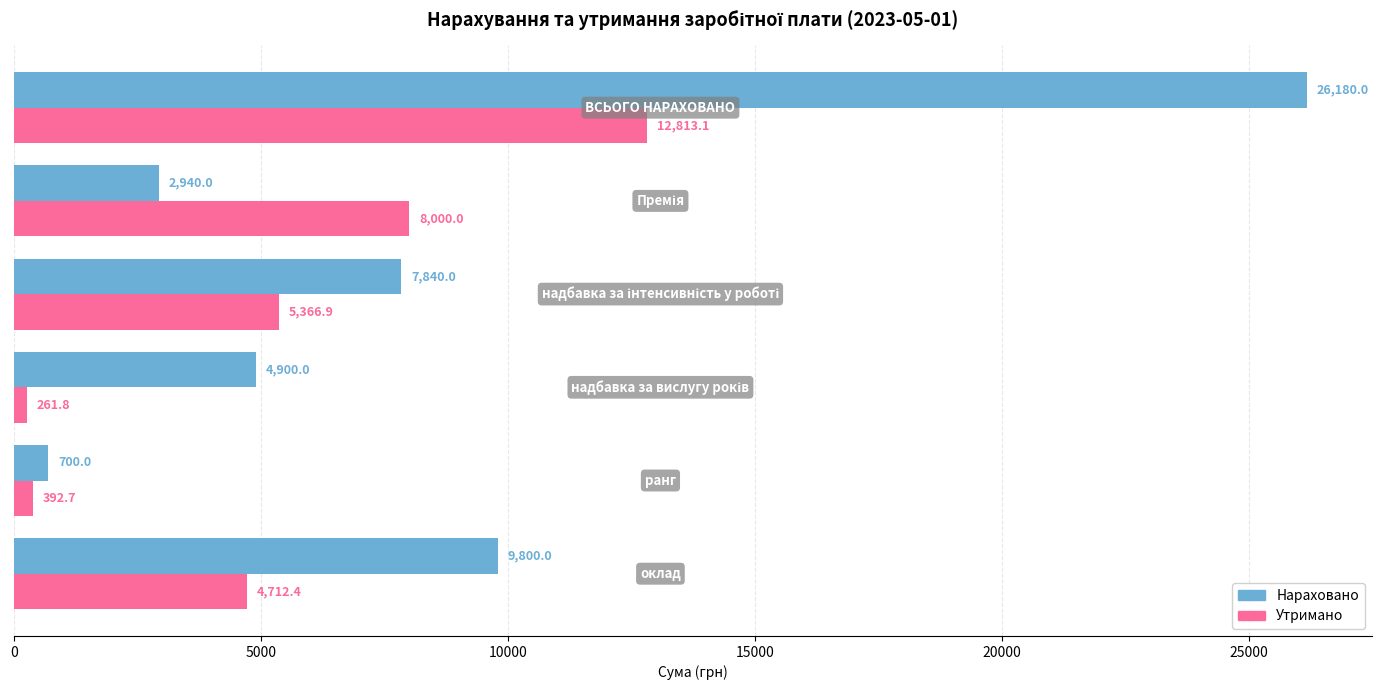

Which series has the widest spread of values?

Нараховано